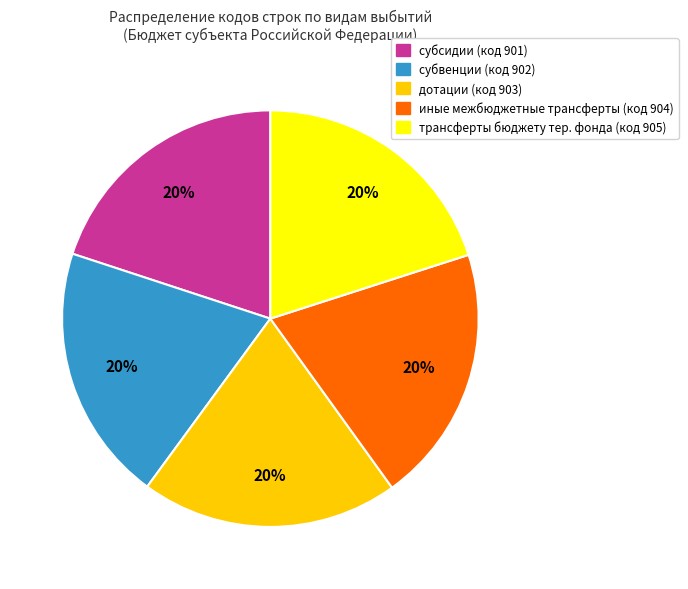

What is the ratio of the value at дотации (код 903) to the value at иные межбюджетные трансферты (код 904)?

1.0